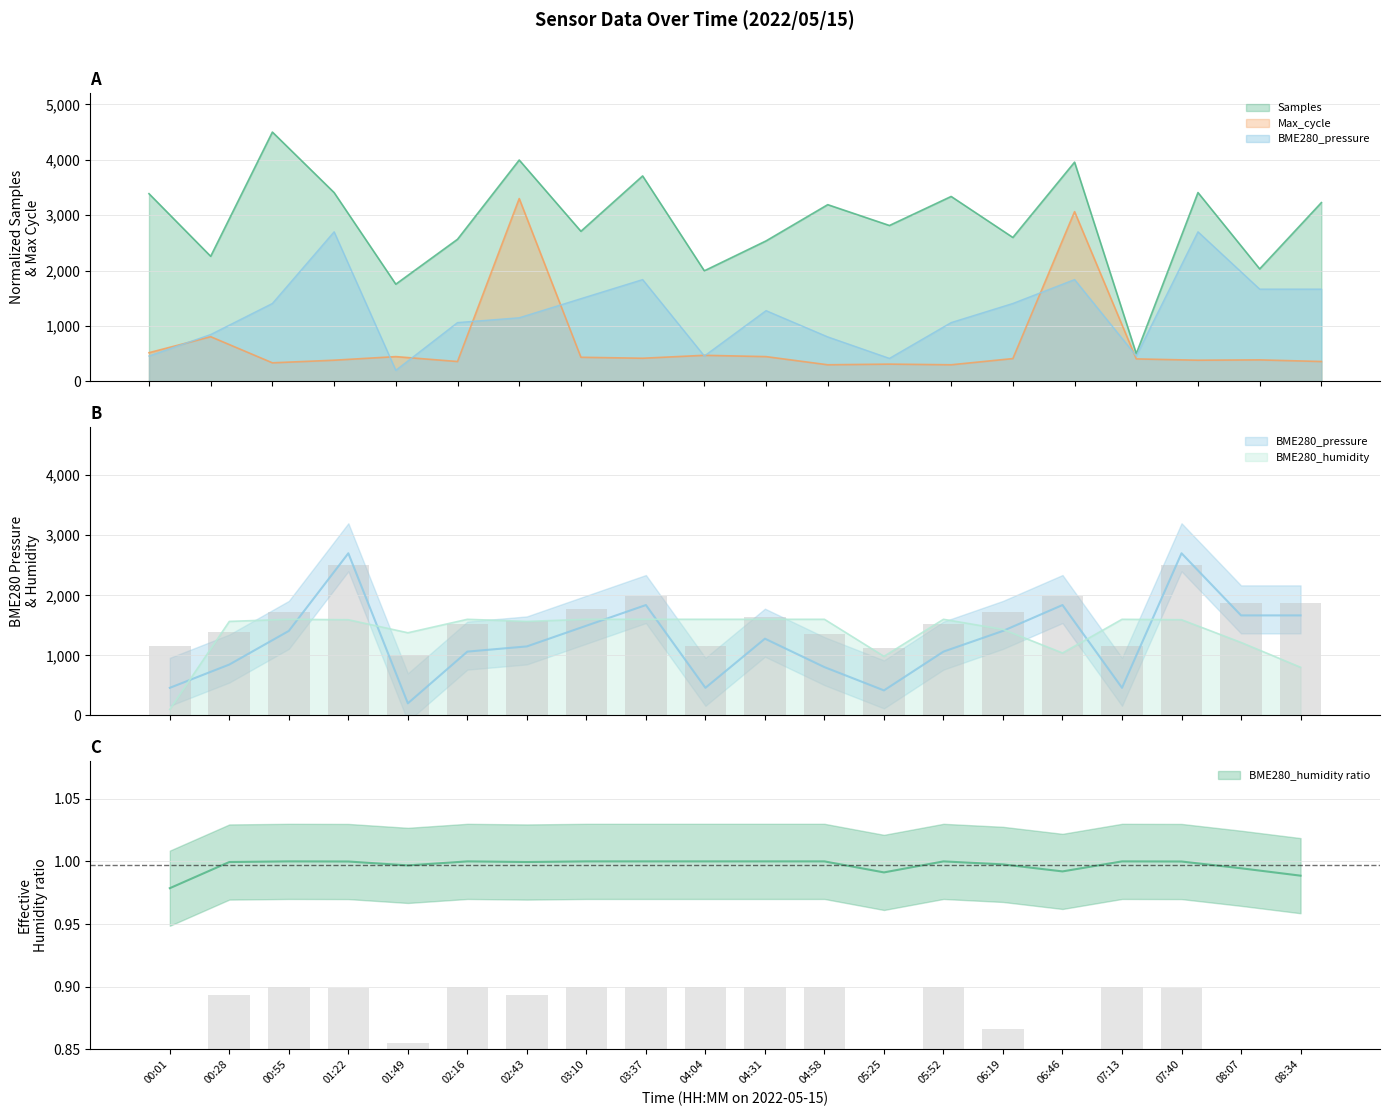

What is the label of the 11th bar from the right?

04:04